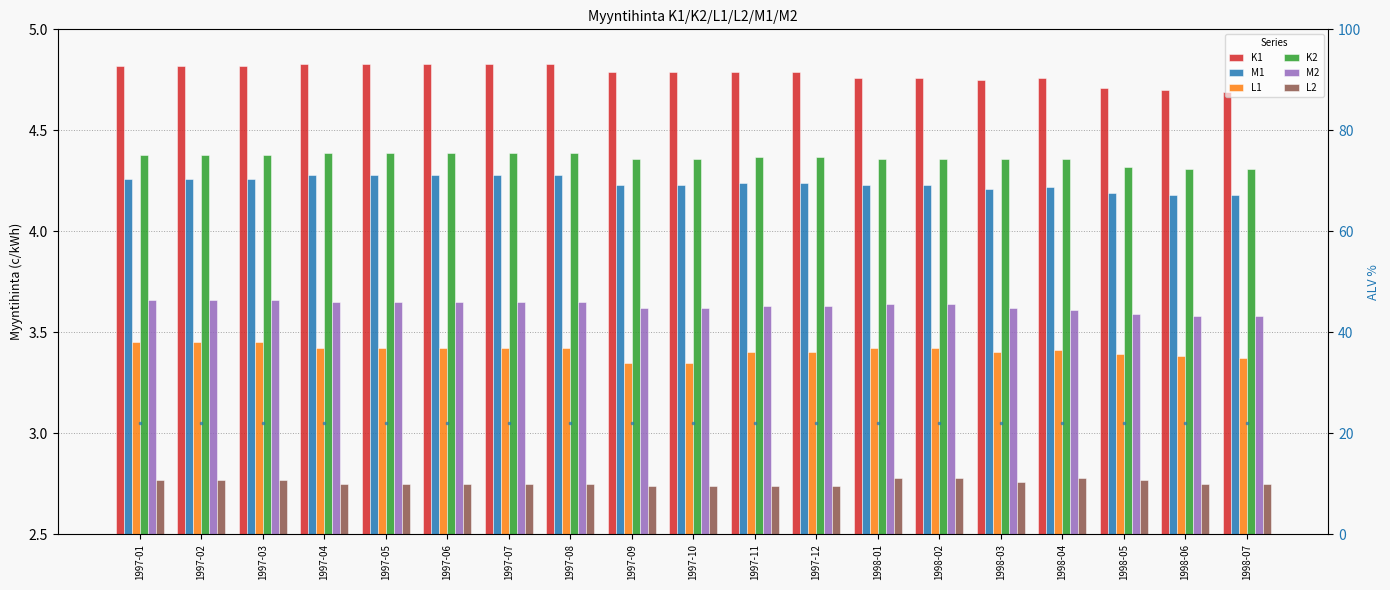

What are all the series names shown in the legend?

K1, M1, L1, K2, M2, L2